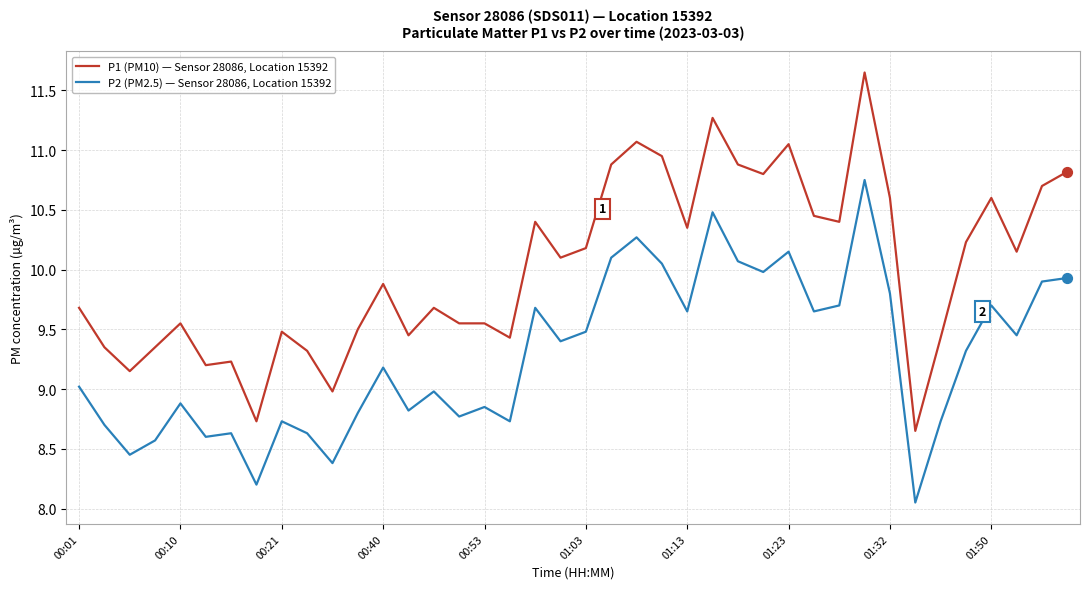

What are all the series names shown in the legend?

P1 (PM10) — Sensor 28086, Location 15392, P2 (PM2.5) — Sensor 28086, Location 15392